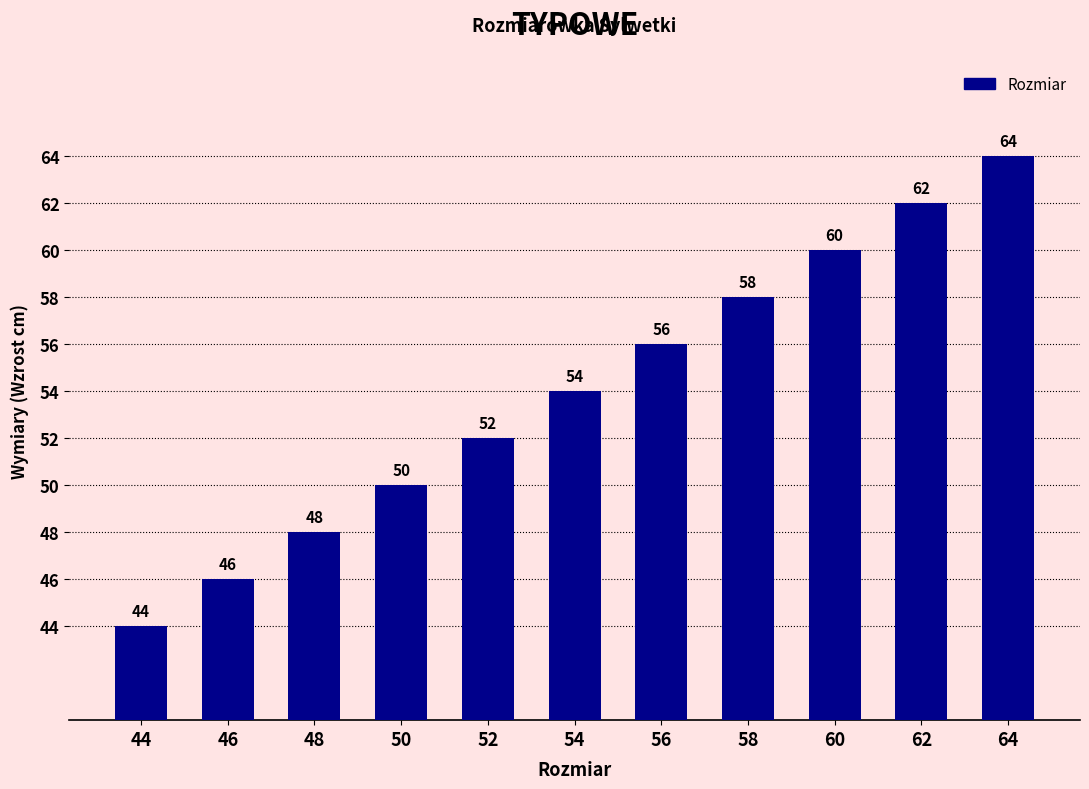

Reading right to left, list all the values displayed in this chart.

64=64	62=62	60=60	58=58	56=56	54=54	52=52	50=50	48=48	46=46	44=44